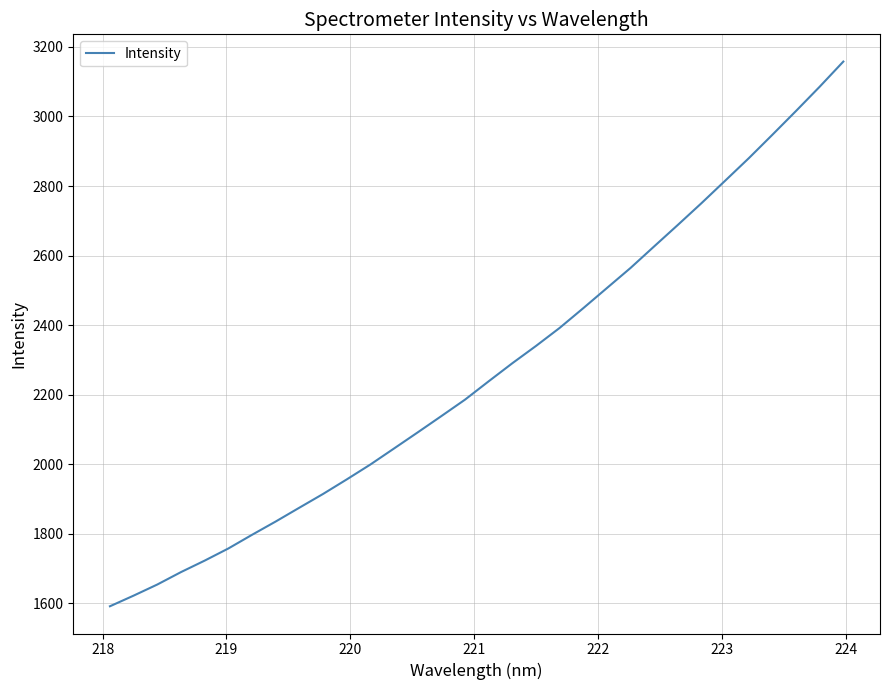

What is the maximum value shown in the chart?

3158.0